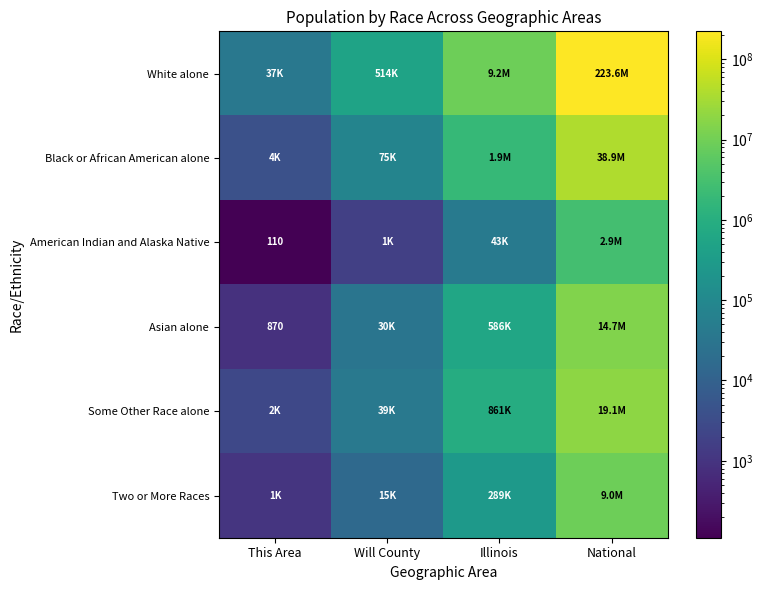

At which label is Asian alone closest to 7337561?

Illinois